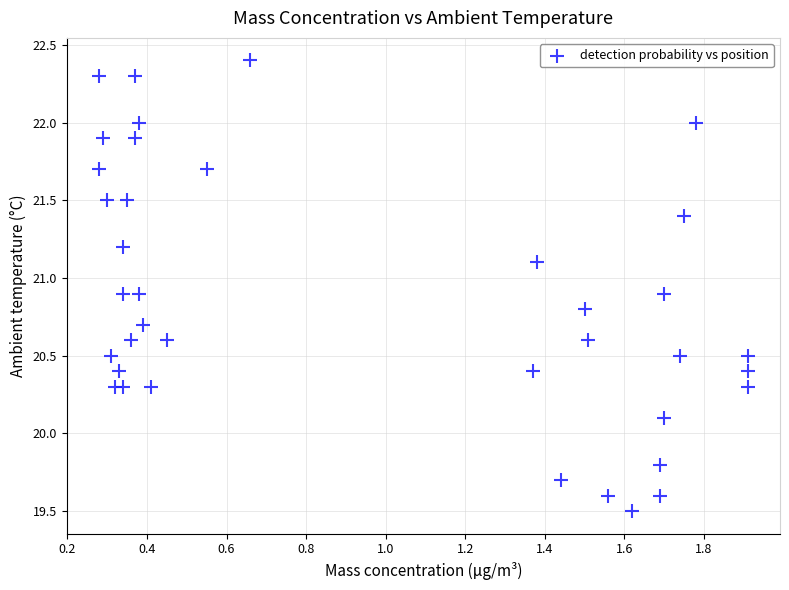

What is the range of X values (max minus min)?

1.6